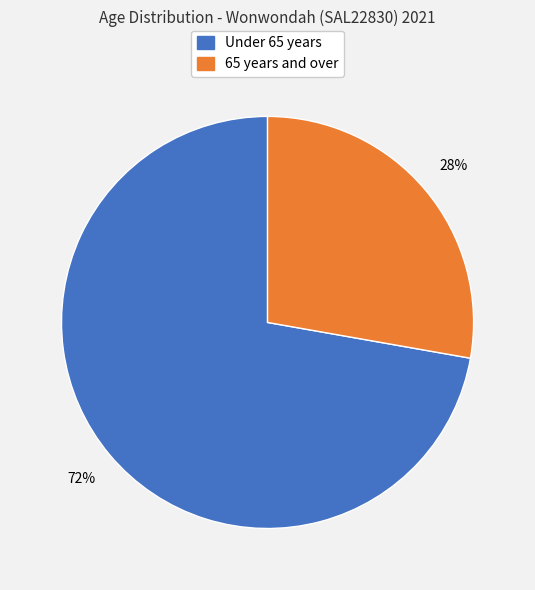

Is there any slice that represents more than half of the pie?

Yes